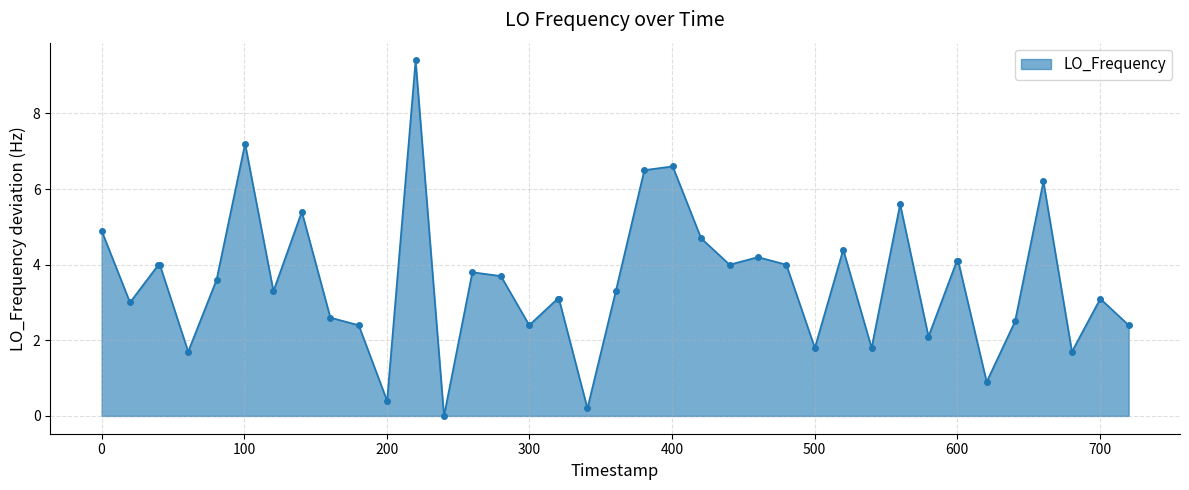

Does the chart have visible grid lines?

Yes